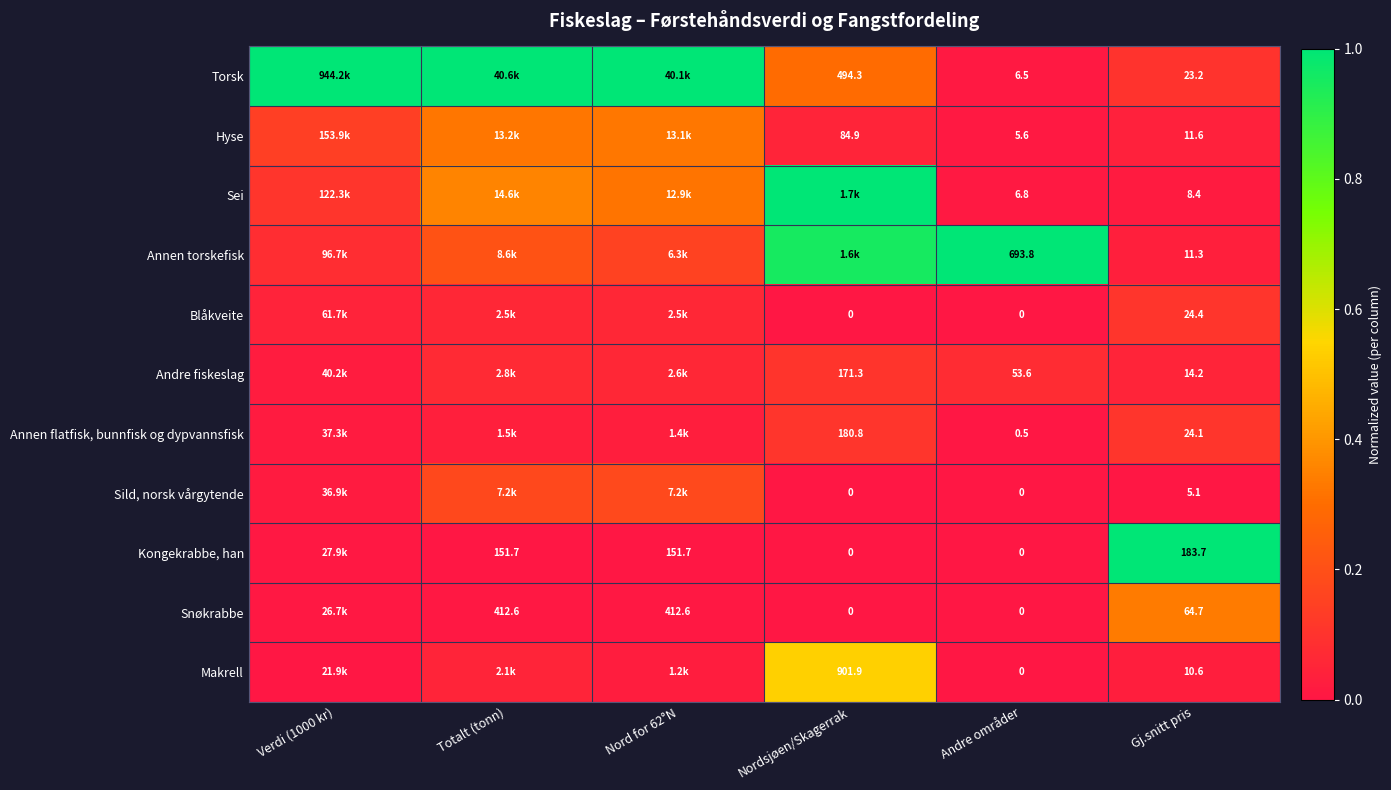

The Torsk series shows 0.1 at Gj.snitt pris. True or false?

False